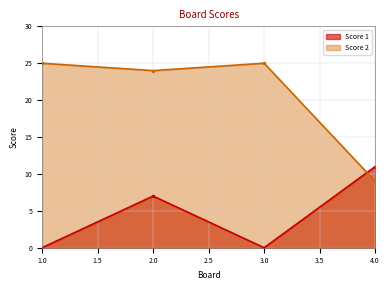

Where do Score 1 and Score 2 first cross each other?

3.0 and 4.0